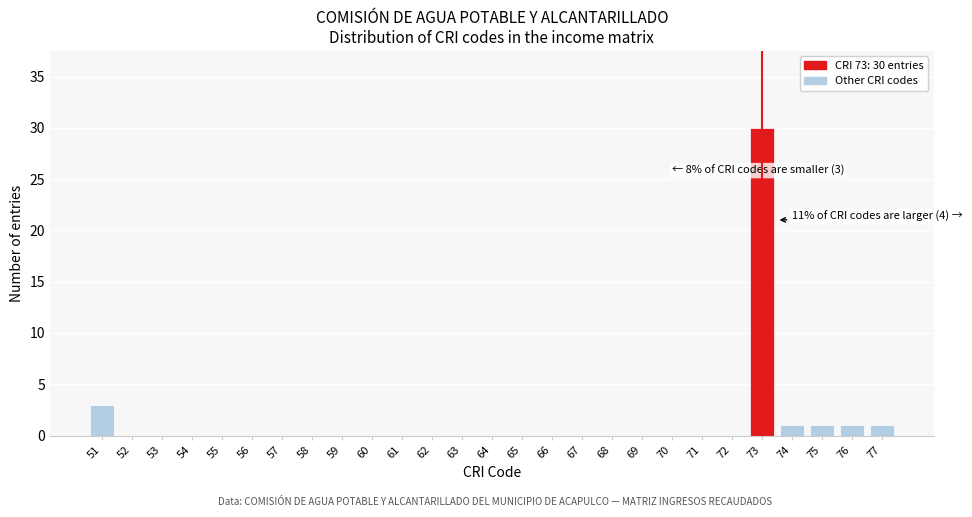

Reading left to right, transcribe all the data shown in this chart.

51=3	52=0	53=0	54=0	55=0	56=0	57=0	58=0	59=0	60=0	61=0	62=0	63=0	64=0	65=0	66=0	67=0	68=0	69=0	70=0	71=0	72=0	73=30	74=1	75=1	76=1	77=1